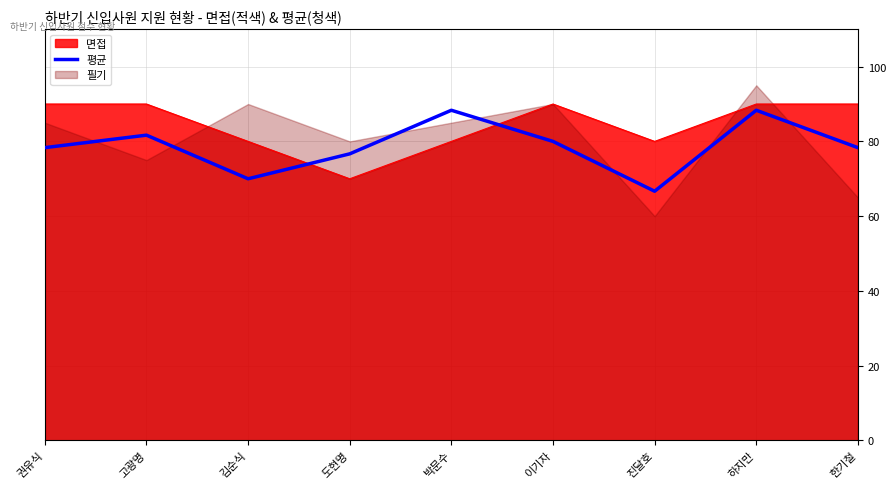

Which category has the lowest value in the 평균 series?

진달호